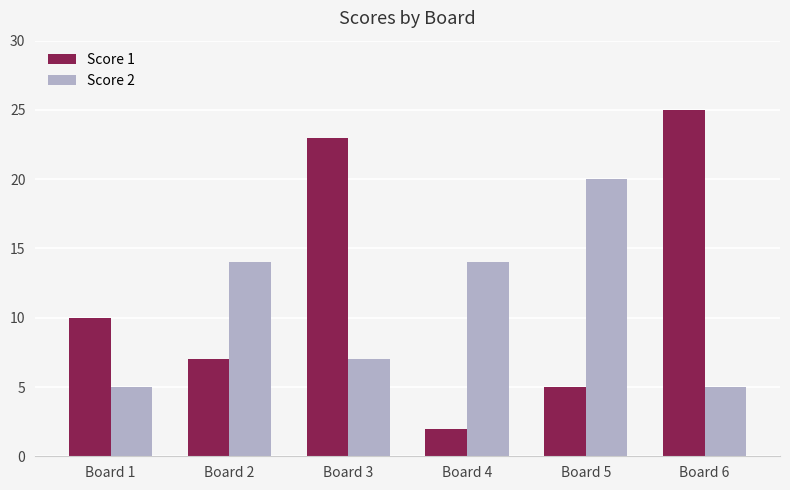

What is the total value across all series at Board 4?

16